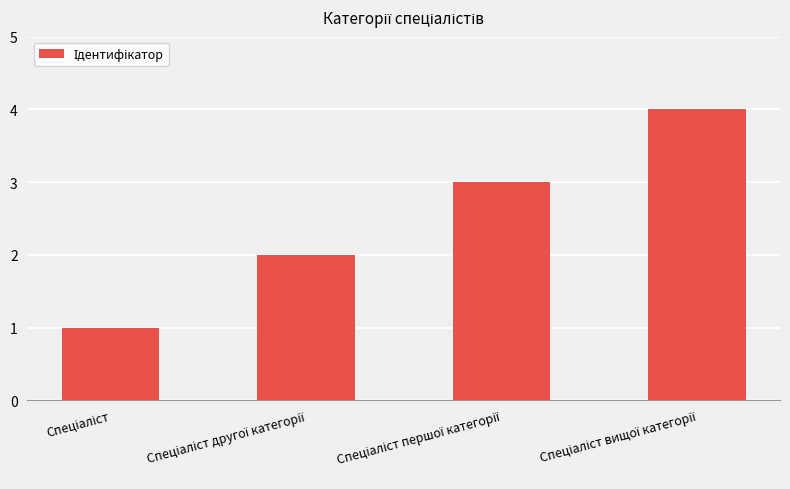

What is the sum of all values?

10